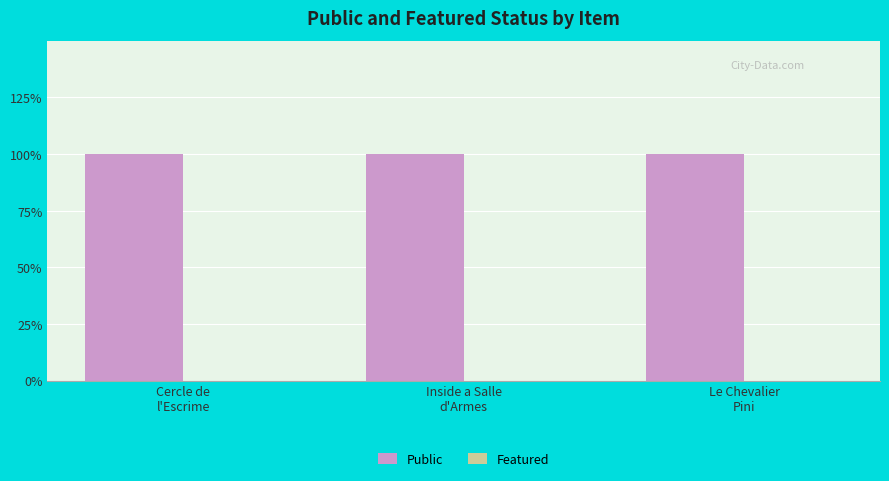

Reading left to right, what are all the values shown in this chart?

Public: Cercle de
l'Escrime=1	Inside a Salle
d'Armes=1	Le Chevalier
Pini=1
Featured: Cercle de
l'Escrime=0	Inside a Salle
d'Armes=0	Le Chevalier
Pini=0